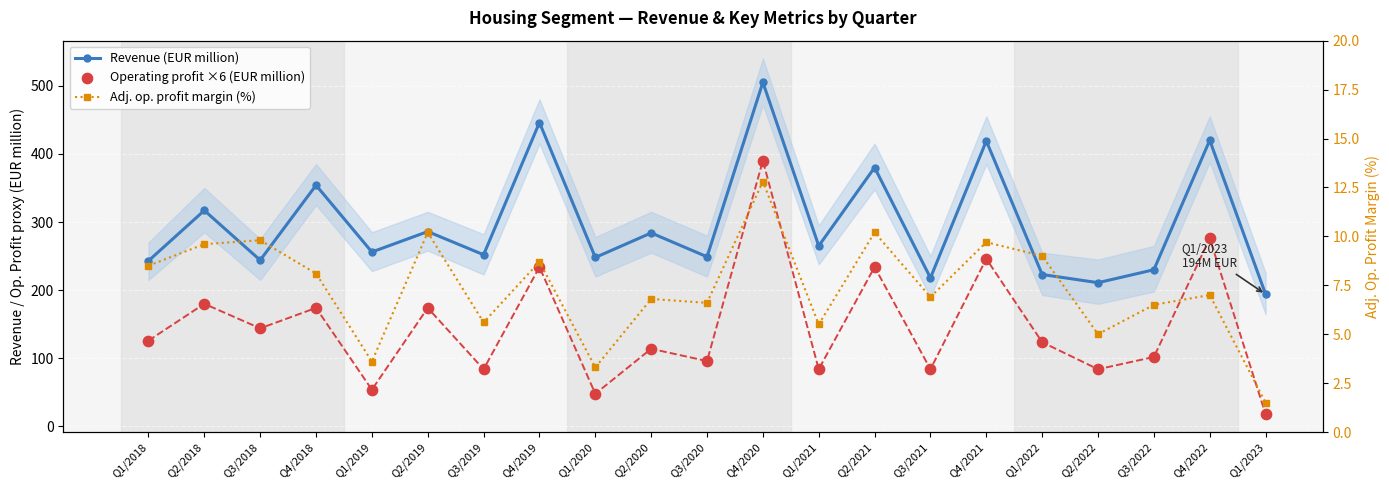

At how many categories does at least one series exceed 493?

1